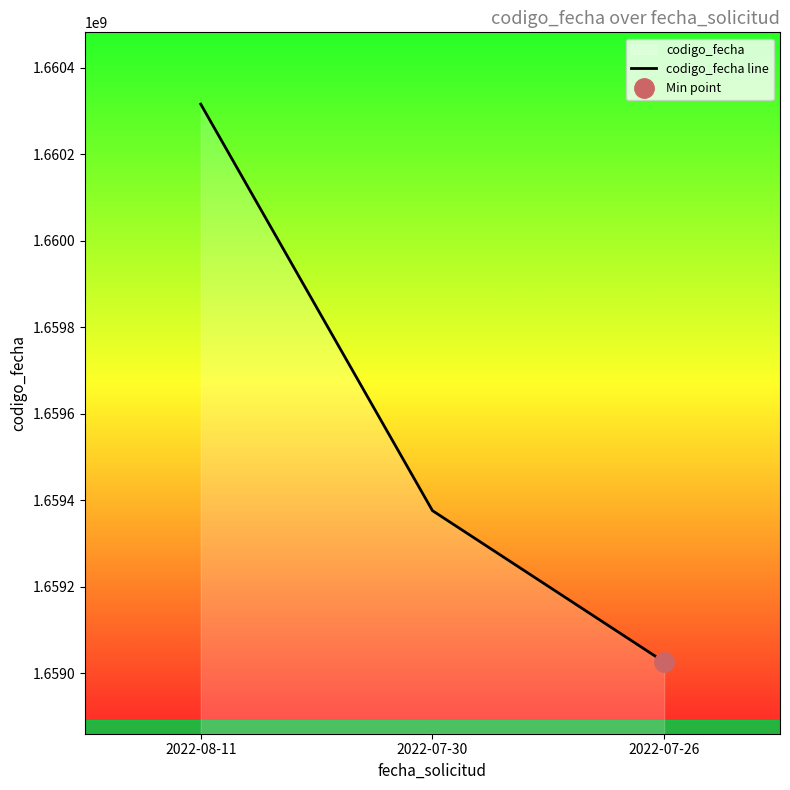

What is the change in value from 2022-08-11 to 2022-07-30?

-939881